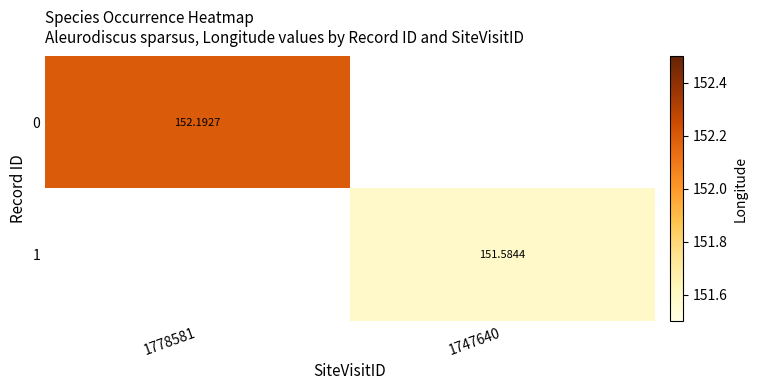

The 0 series shows 152.2 at 1778581. True or false?

True